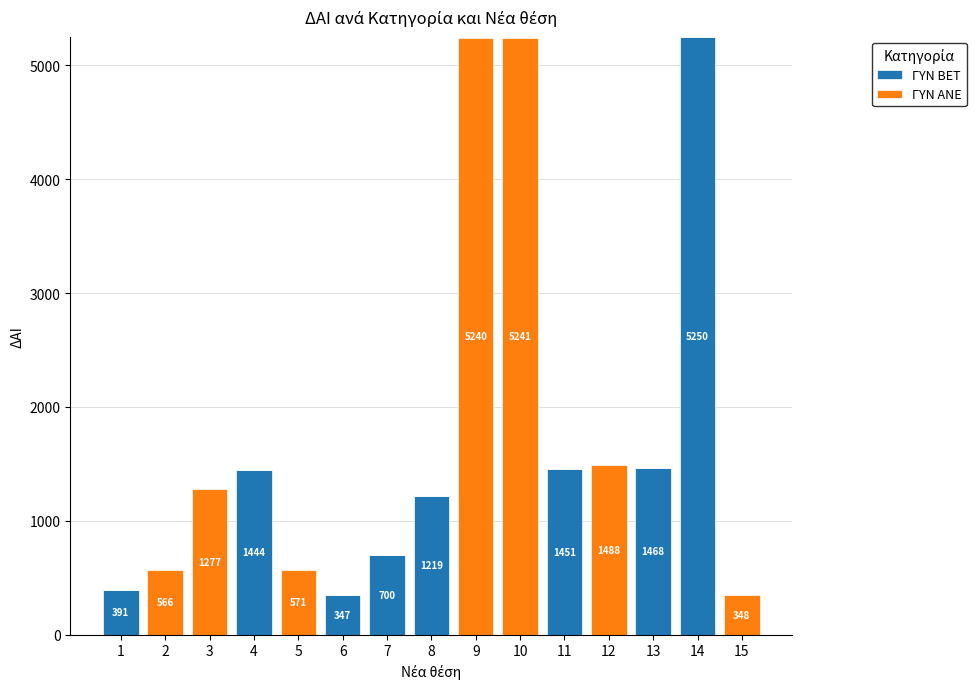

At which category is the sum across all series the highest?

14